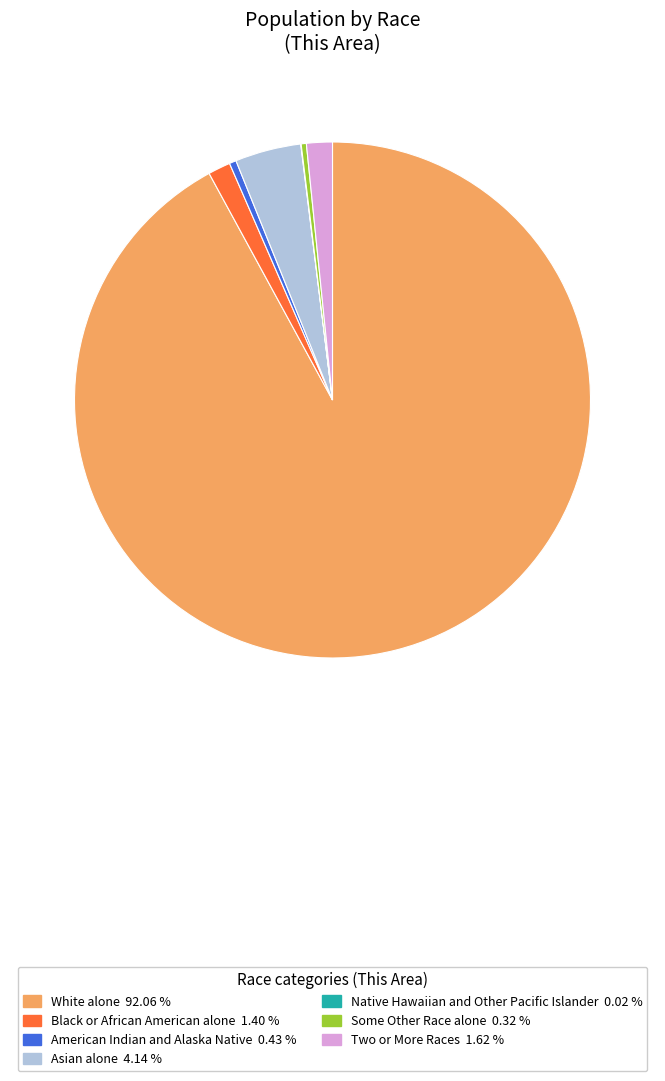

Is it true that Two or More Races is 2% of the pie?

True